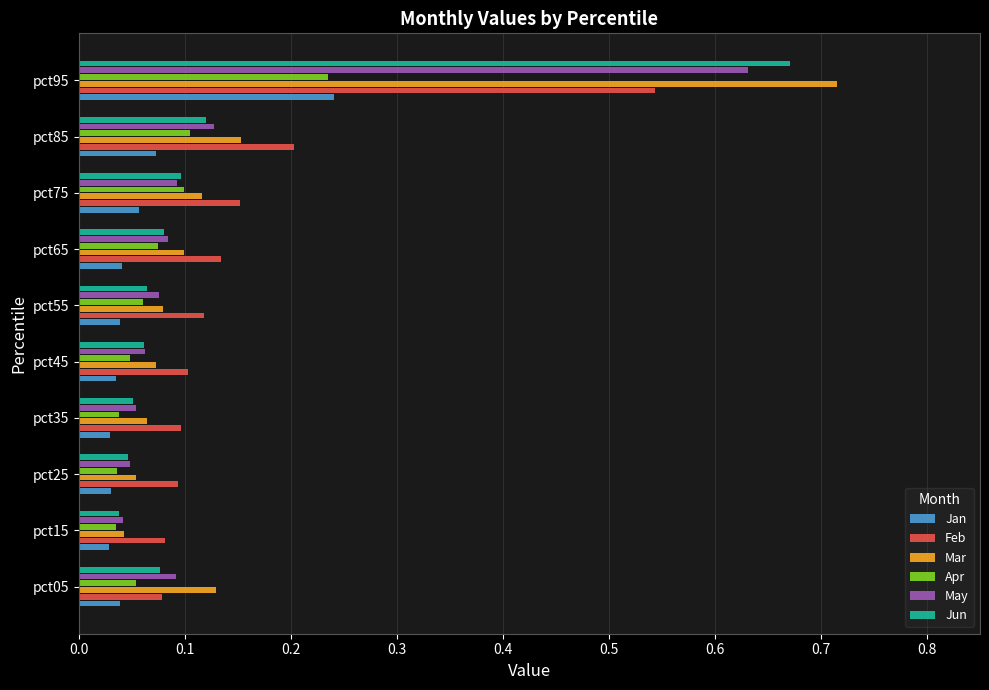

True or false: Apr has a value of 0.1 at pct25.

False